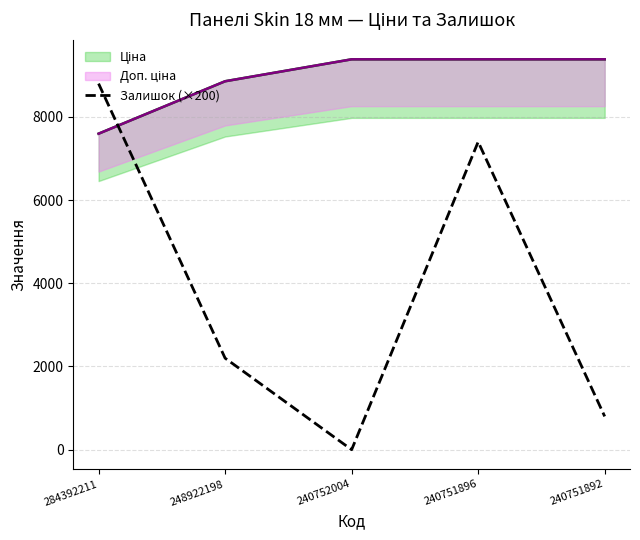

Rank the categories by value from highest to lowest.

284392211, 240751896, 248922198, 240751892, 240752004